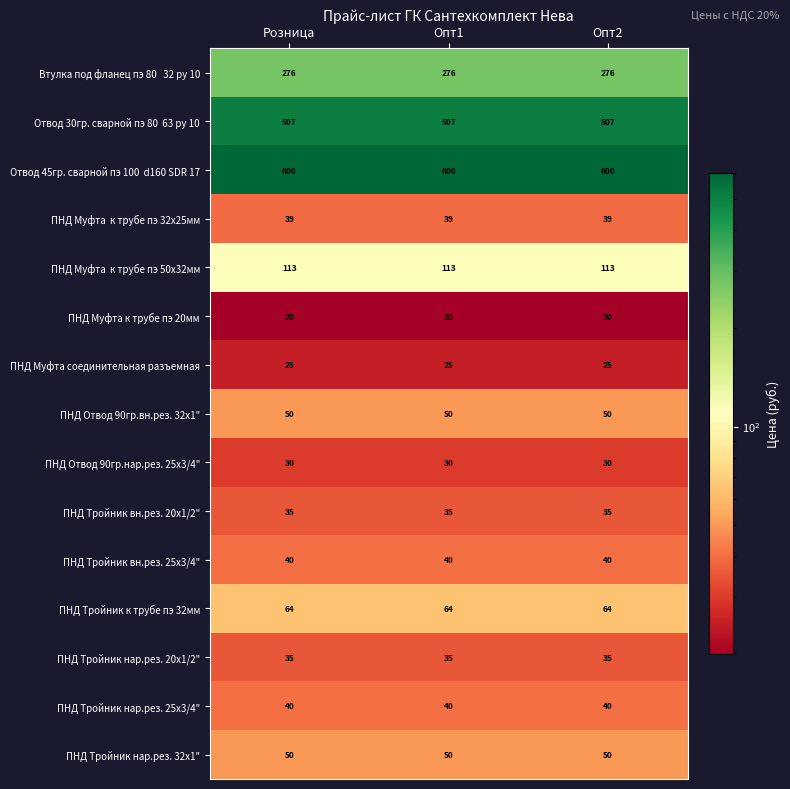

At how many categories does at least one series exceed 514?

3